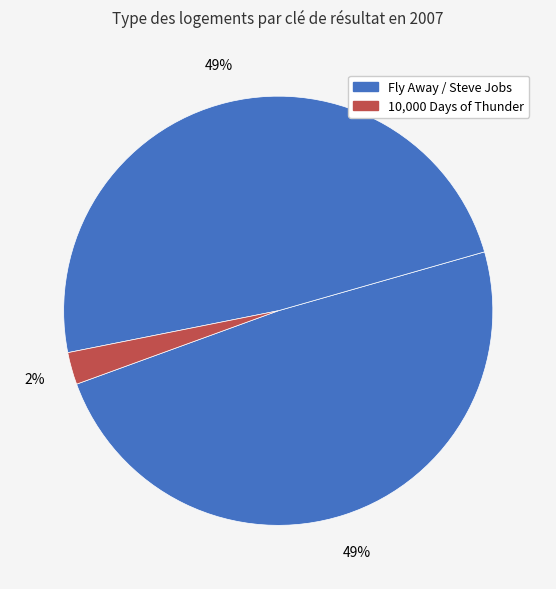

How many segments does this pie chart have?

3